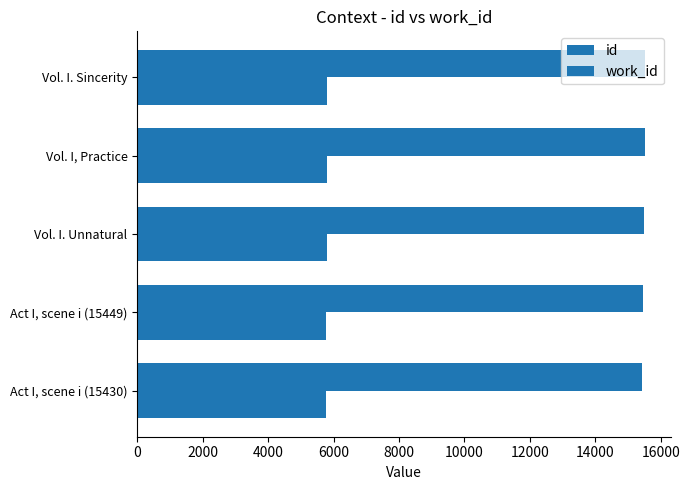

How many bars are there in each group?

2